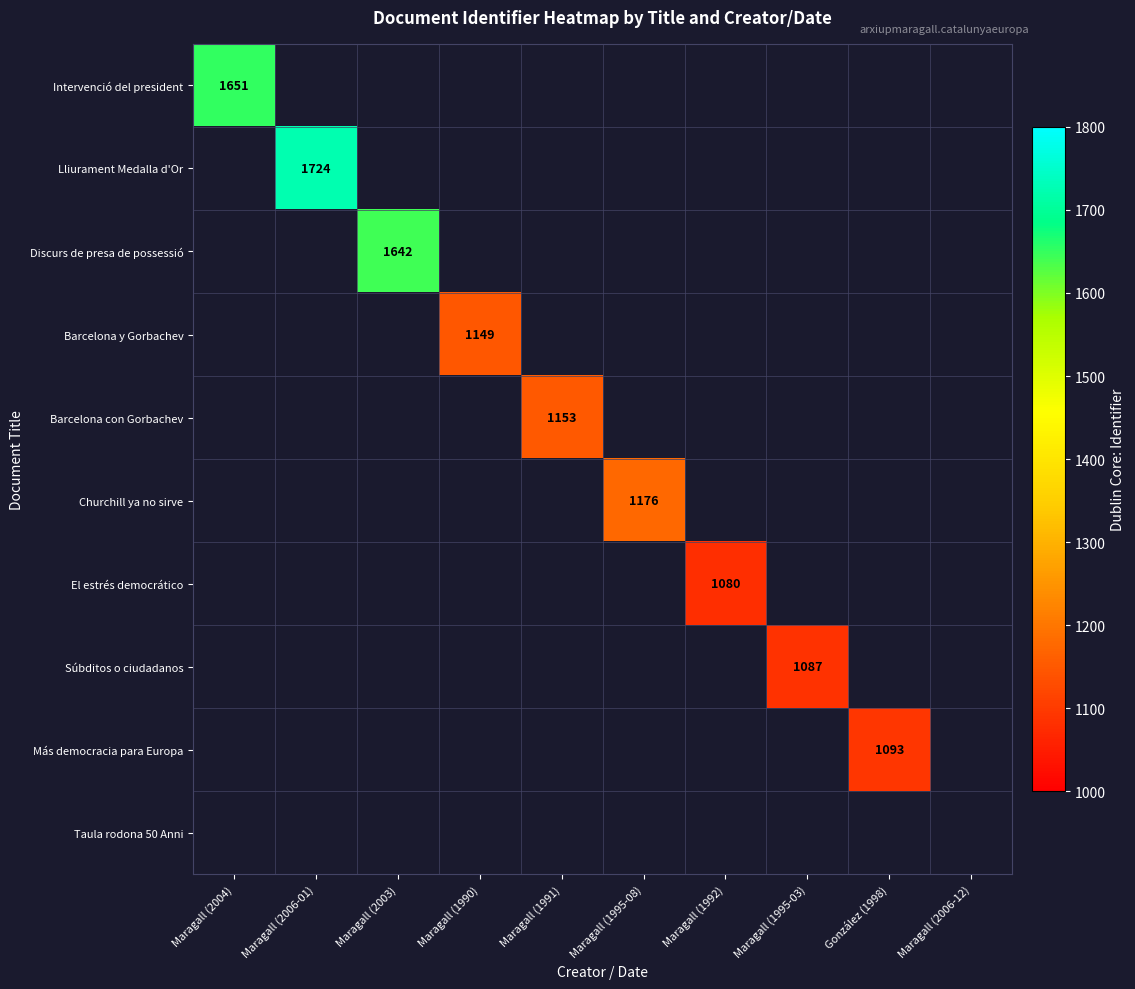

The value of Súbditos o ciudadanos at Maragall (1995-03) is 446. True or false?

False